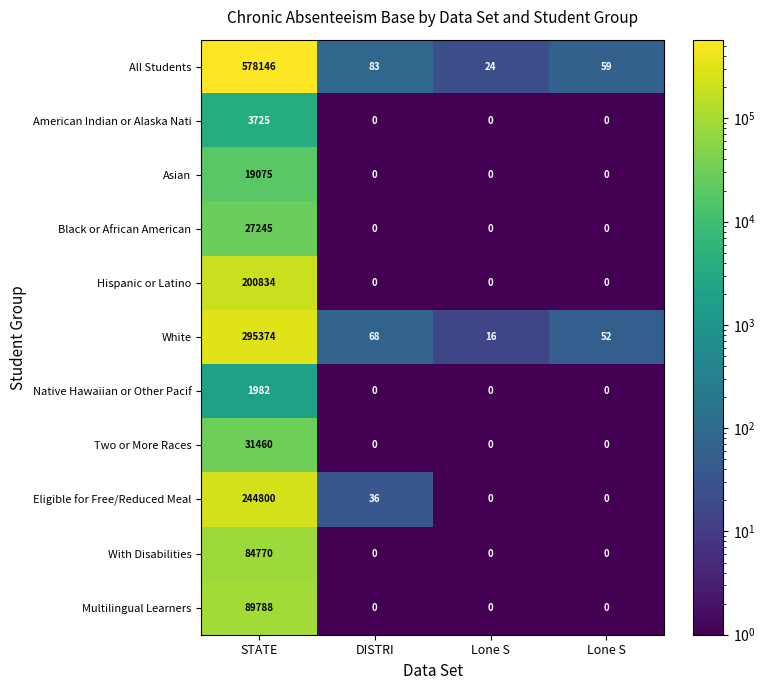

How many positive values does the Black or African American series have?

1